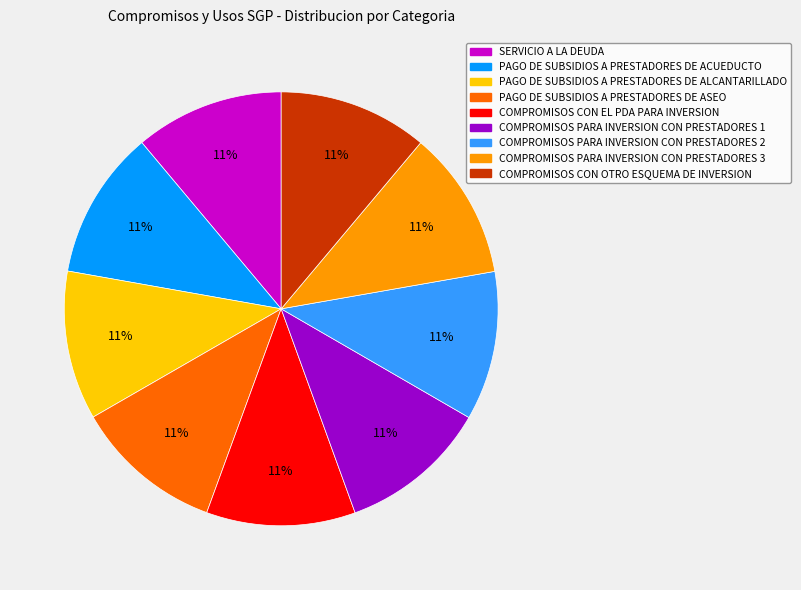

True or false: COMPROMISOS PARA INVERSION CON PRESTADORES 2 accounts for 4% of the total.

False